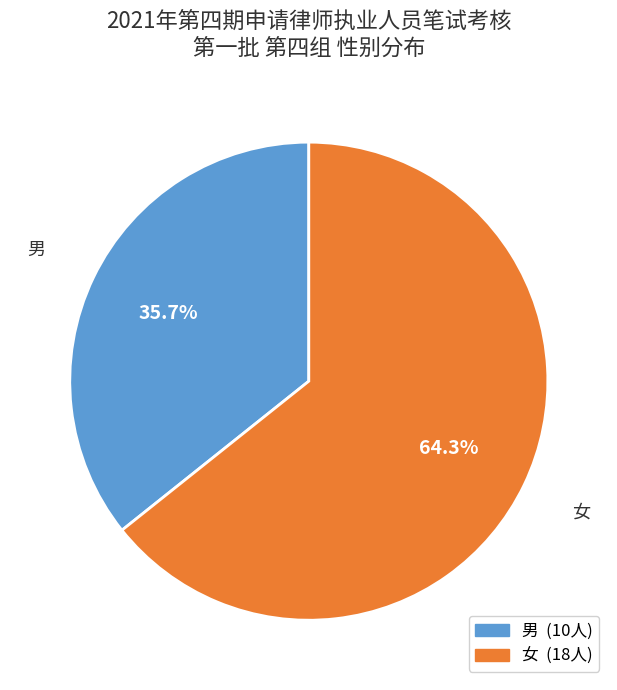

Rank the categories by value from highest to lowest.

女, 男